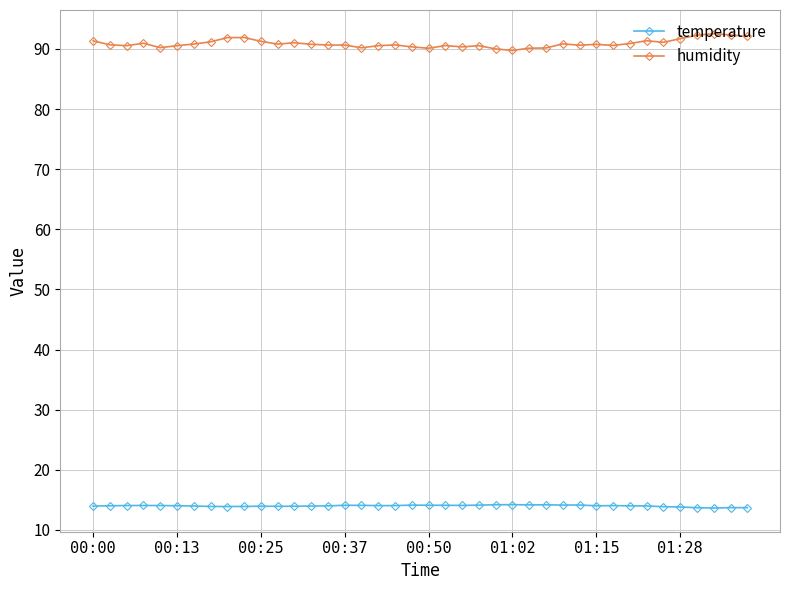

At how many categories does at least one series exceed 31?

40